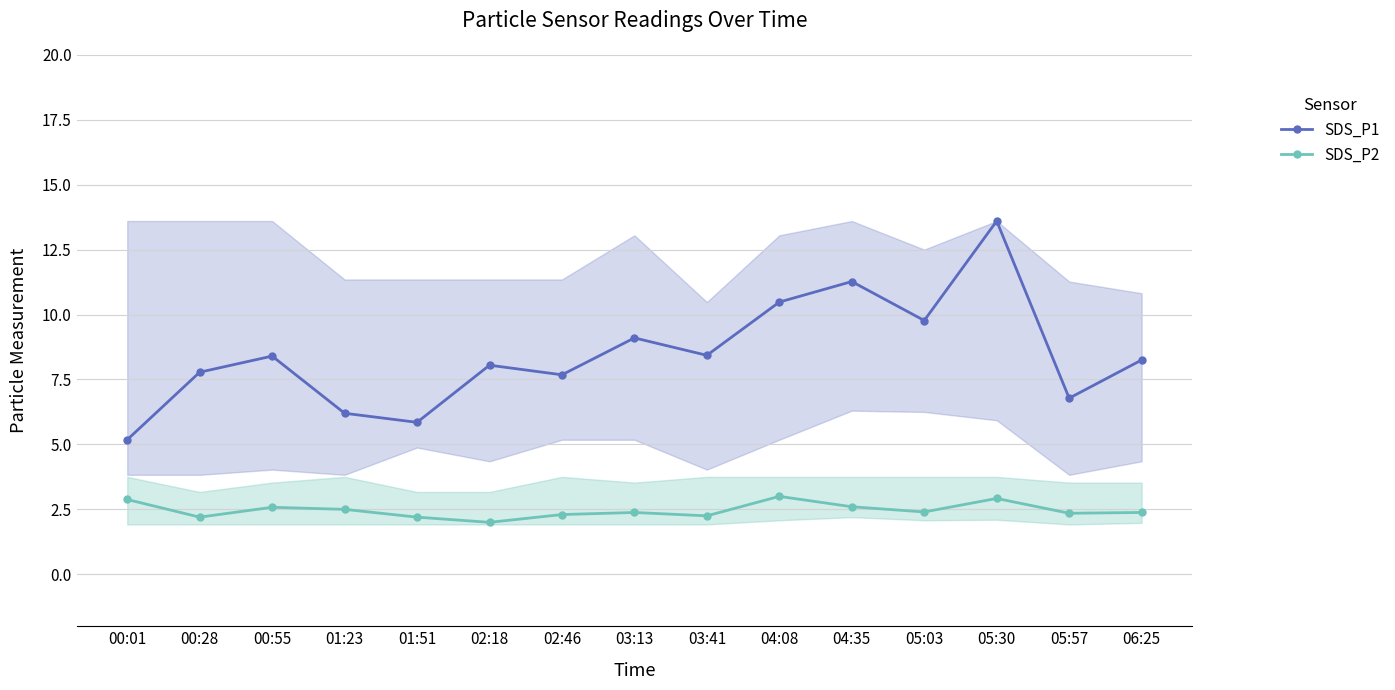

How many series are shown in this chart?

2